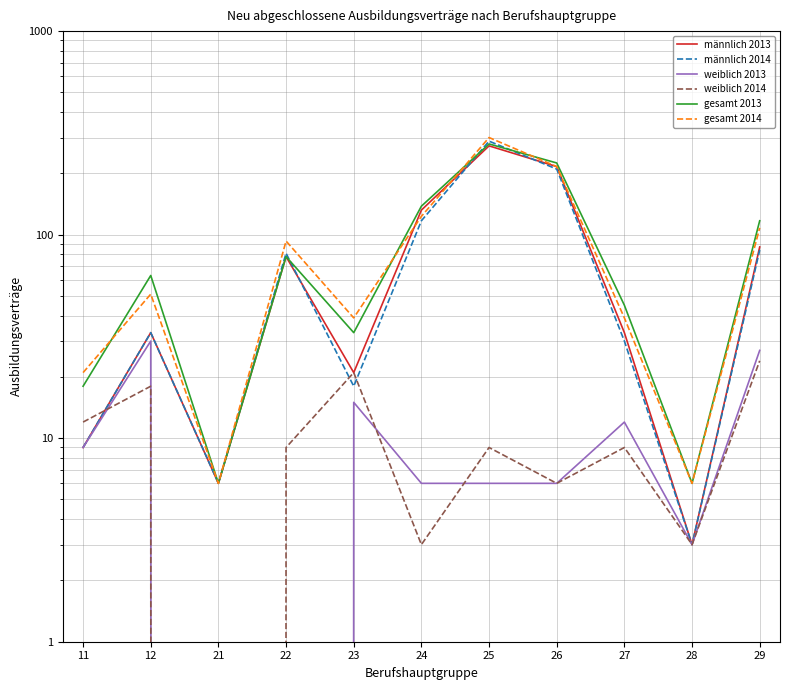

The weiblich 2014 series shows 0 at 21. True or false?

True